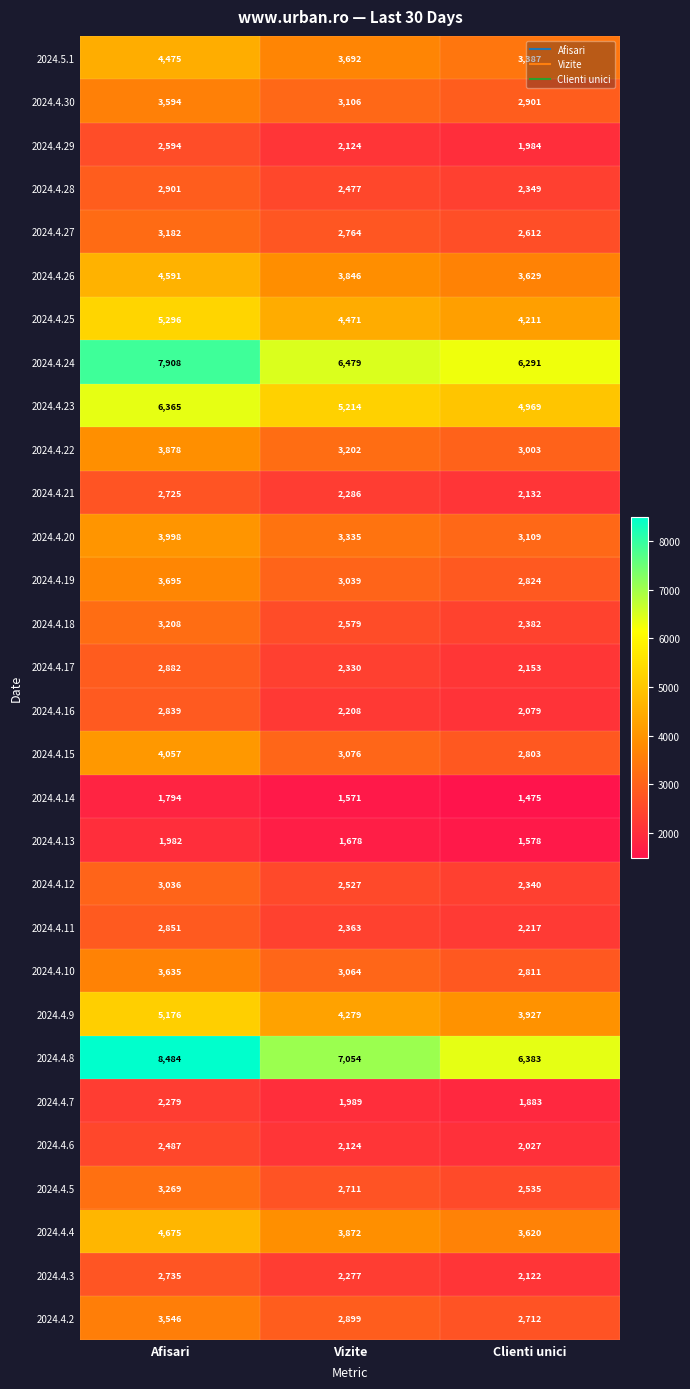

Which category has the highest value across all series?

Afisari